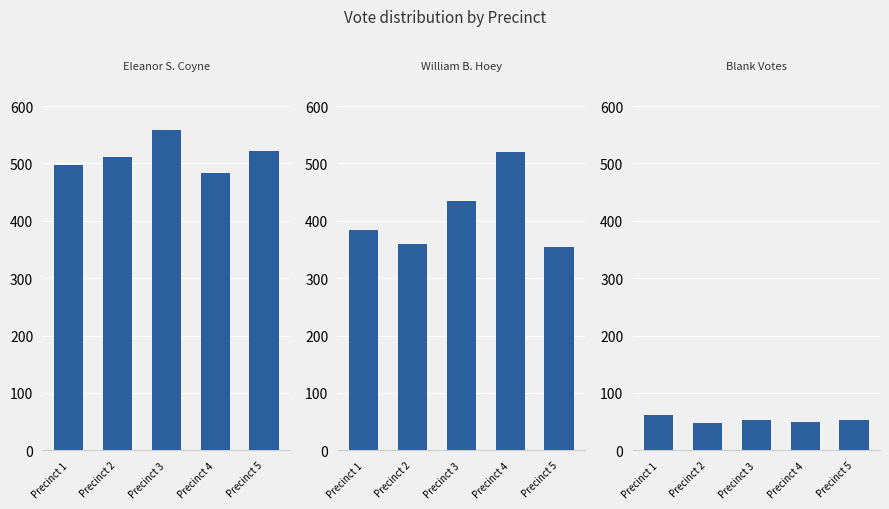

What is the difference between the maximum and minimum values in the William B. Hoey series?

165